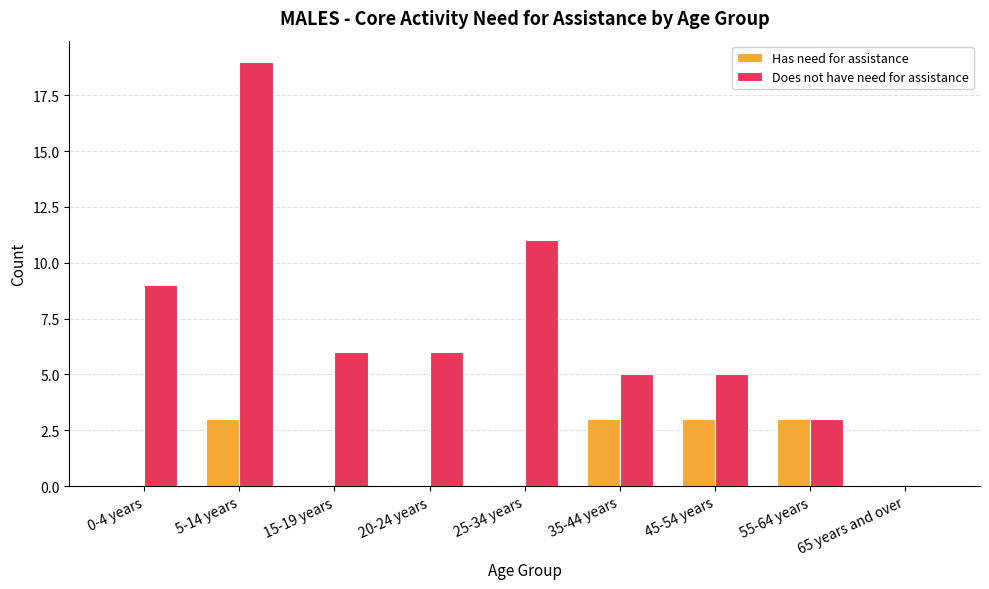

The Does not have need for assistance series shows 5 at 55-64 years. True or false?

False